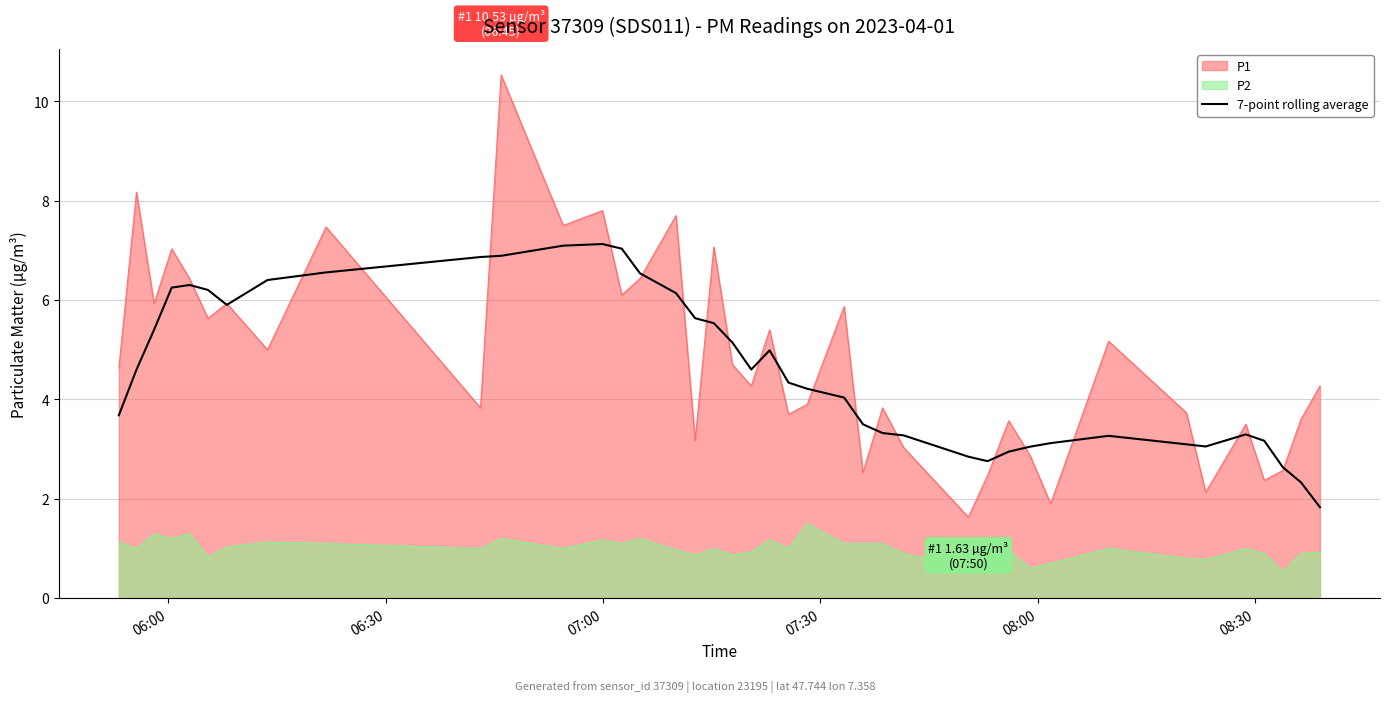

Rank the series by their maximum value, from lowest to highest.

P2, 7-point rolling average, P1